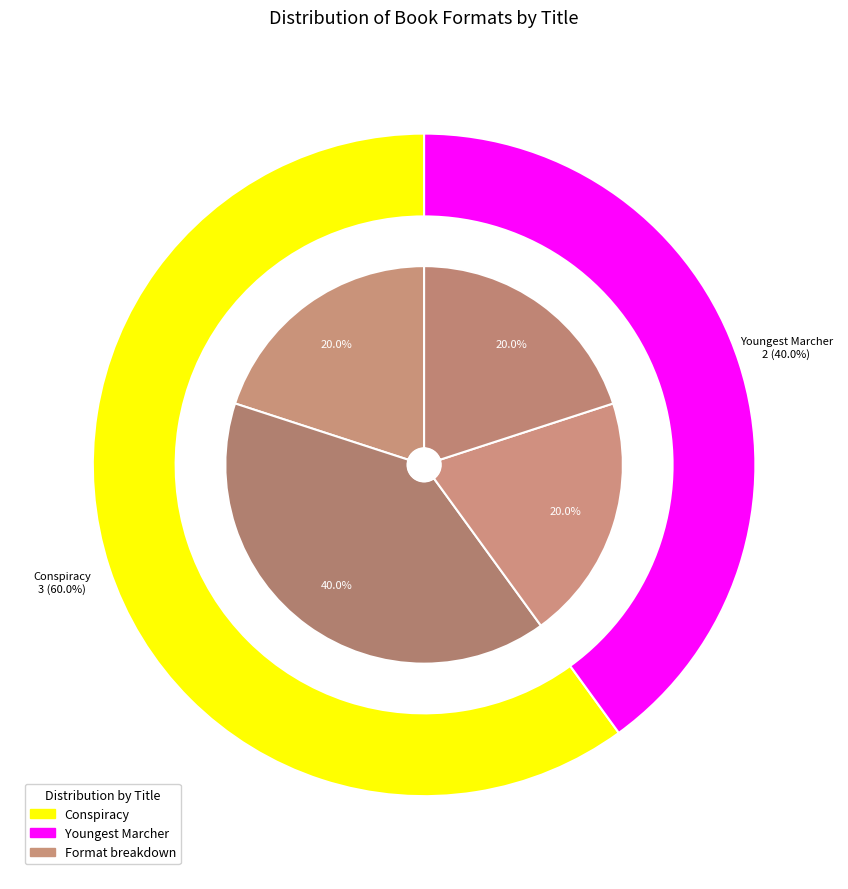

What percentage is the Trade Paperback slice, to the nearest percent?

20%